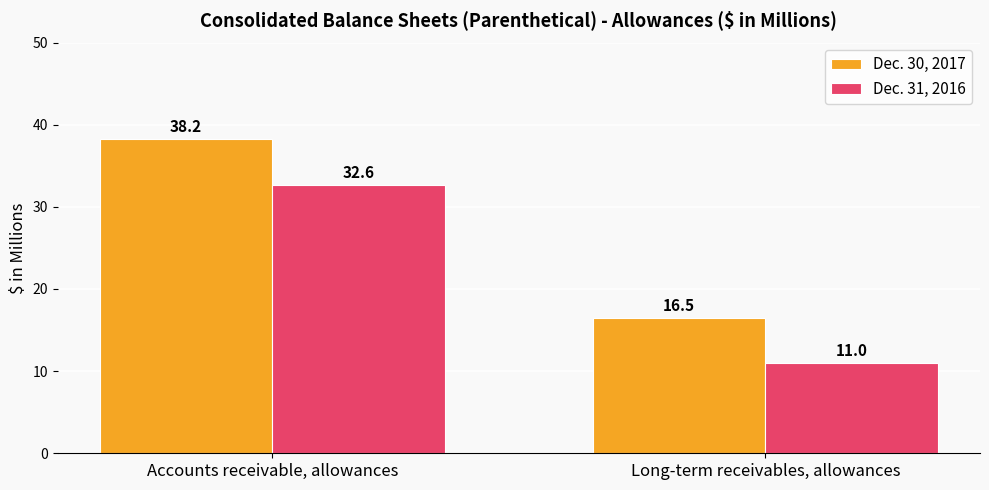

How many data points in Dec. 30, 2017 are above 38?

1